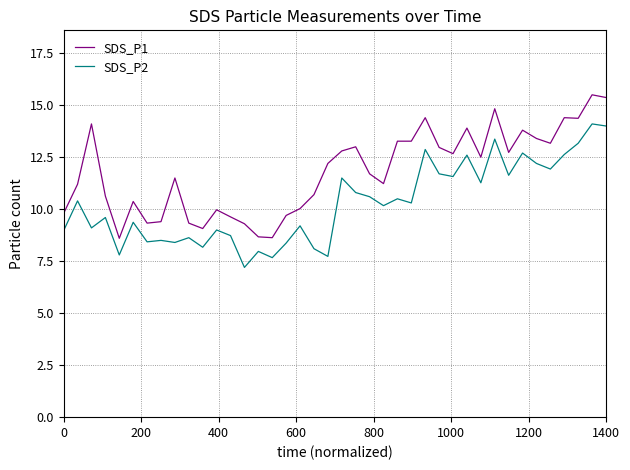

What are all the series names shown in the legend?

SDS_P1, SDS_P2